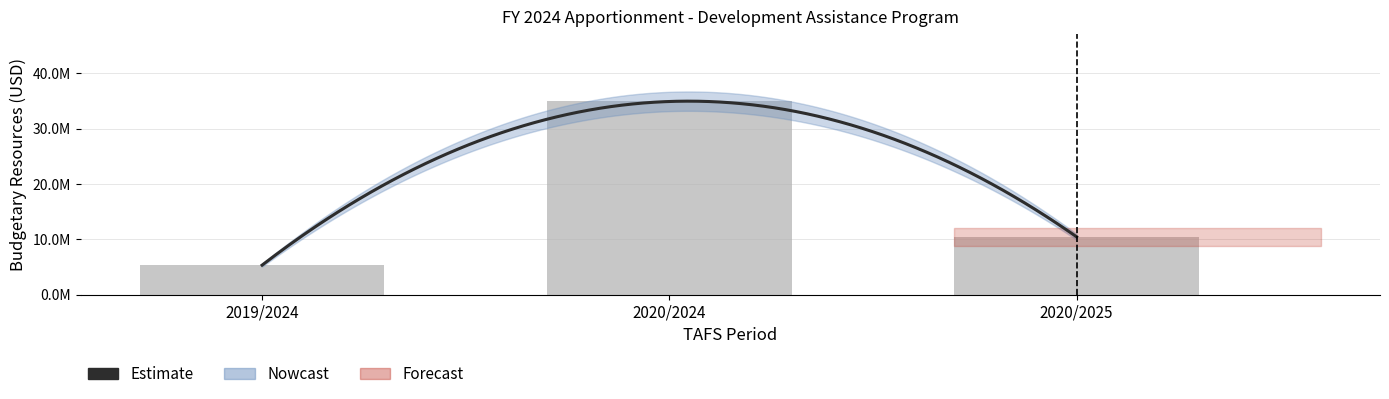

Reading left to right, what are all the values shown in this chart?

2019/2024=5348125	2020/2024=34906006	2020/2025=10462792